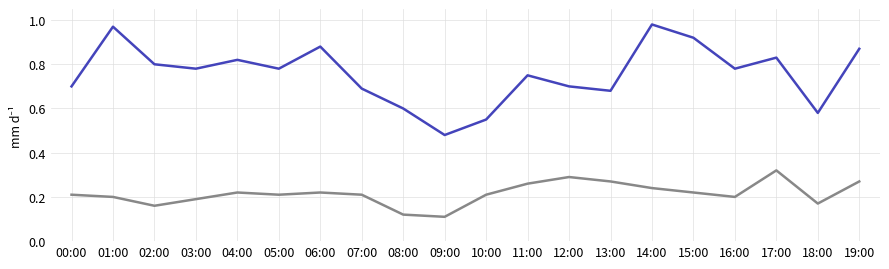

What is the difference between the highest and lowest values at 12:00?

0.4